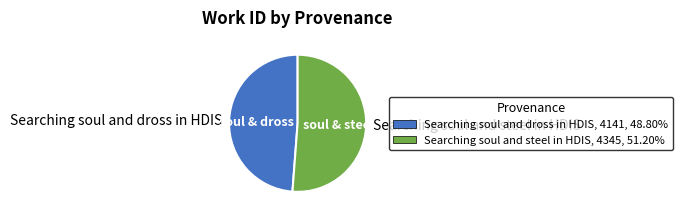

How many slices are in this pie chart?

2